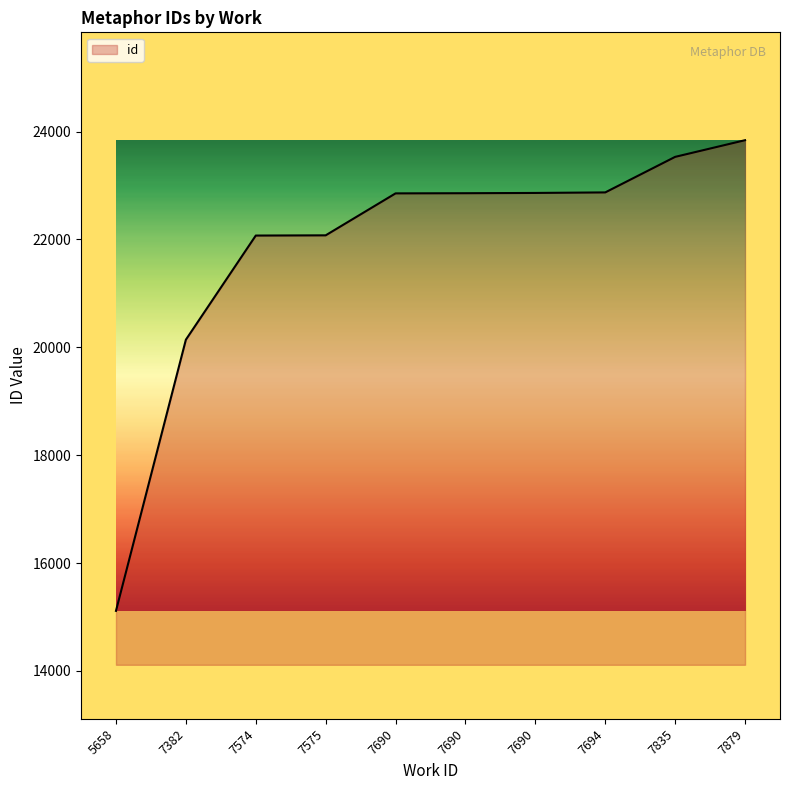

Is this an area chart (filled region under the line)?

Yes